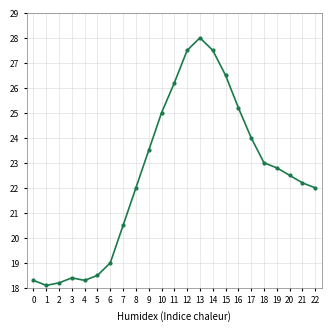

Count the number of data series in this chart.

1